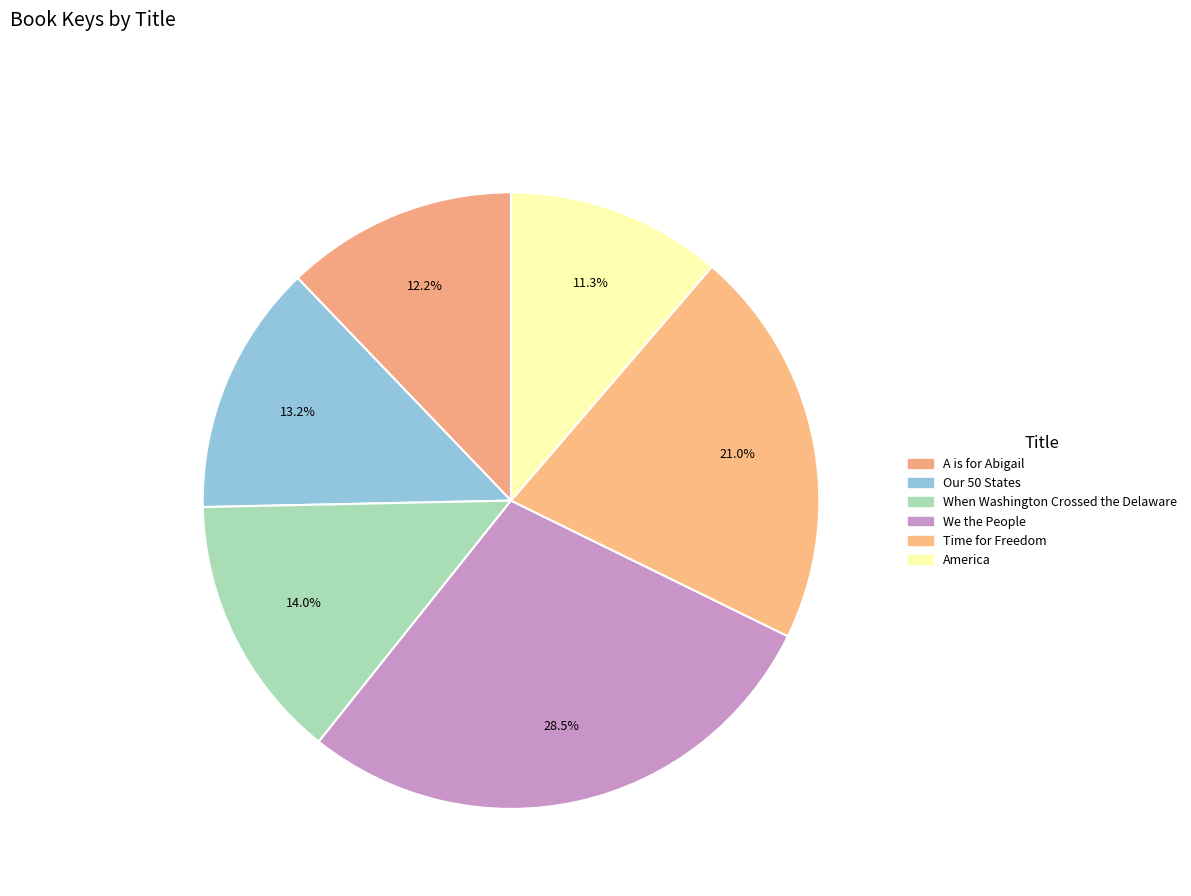

How many segments does this pie chart have?

6